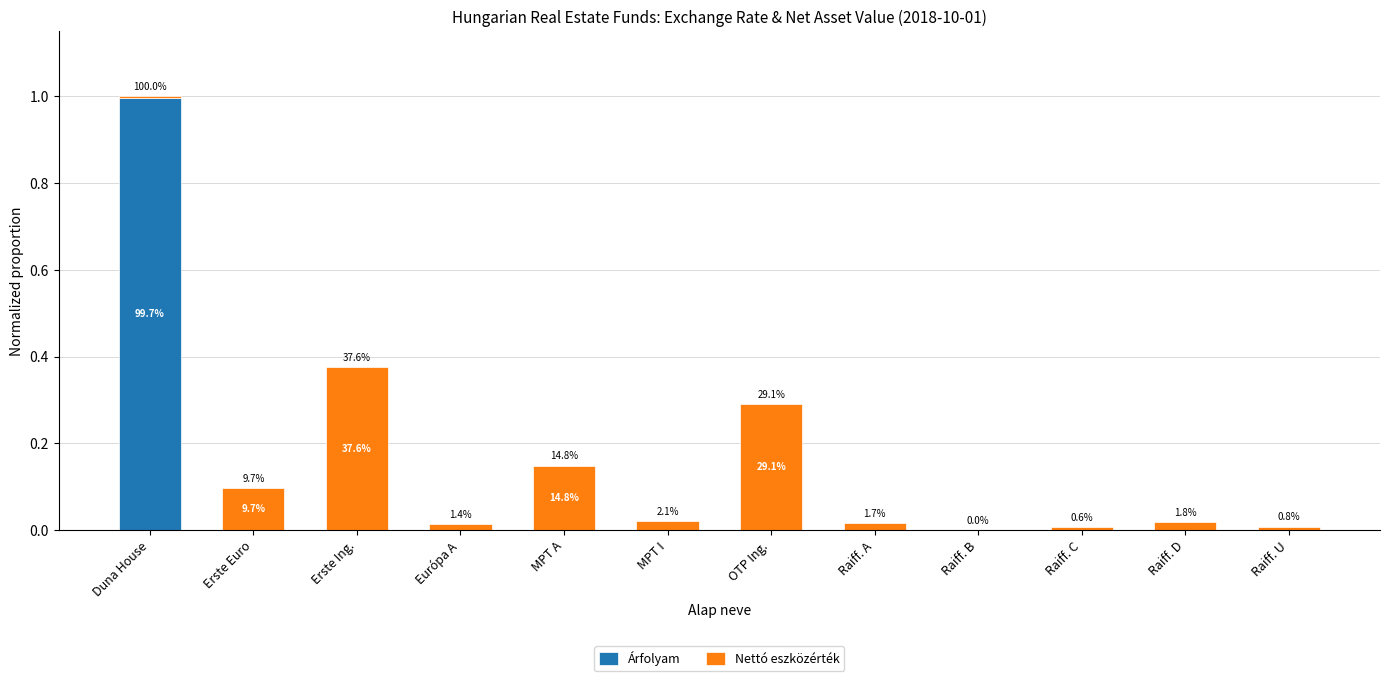

What position from the left is Raiff. D?

11